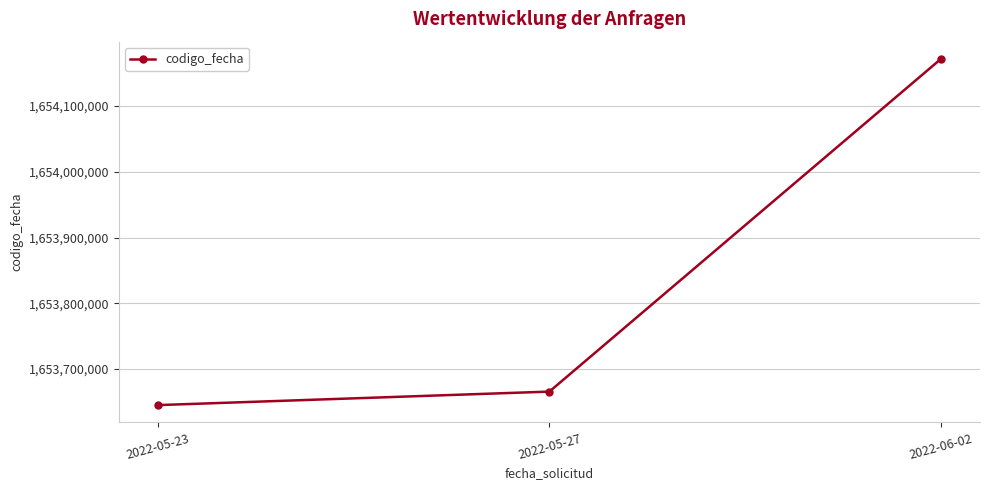

Is it true that the value at 2022-06-02 is 1654171311?

True